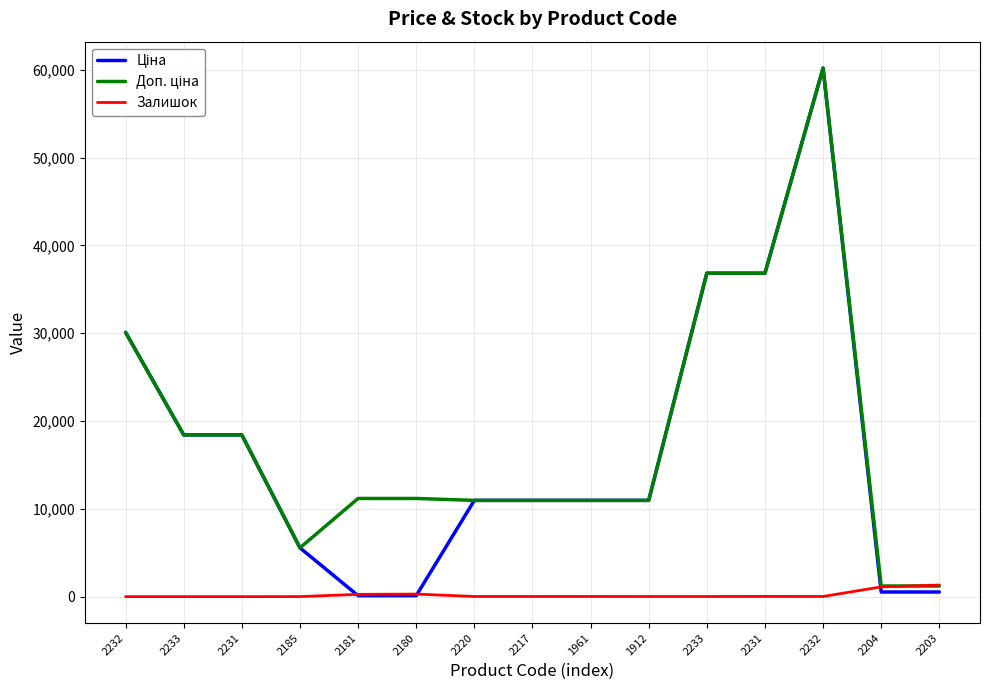

Which series changed the most between 2181 and 2204?

Доп. ціна